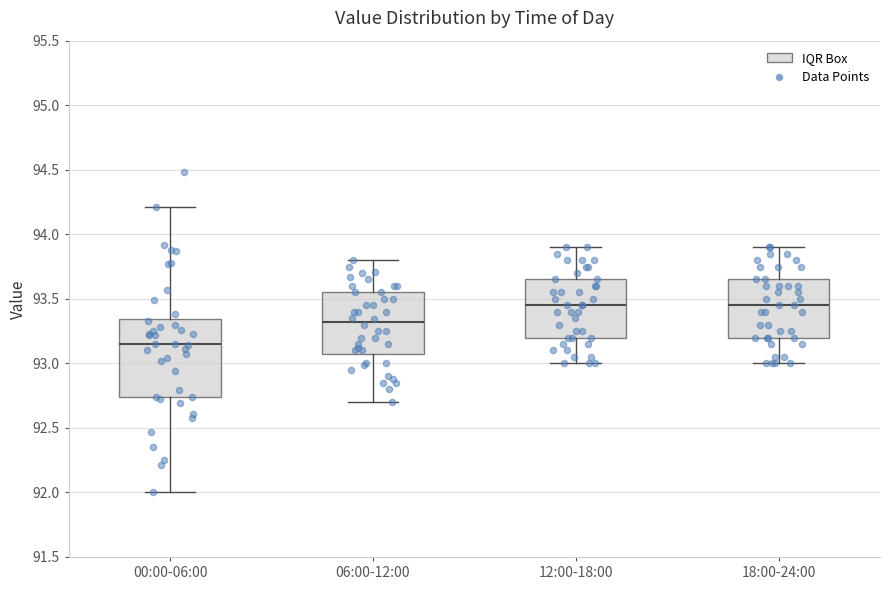

Which box has the lowest median line?

00:00-06:00